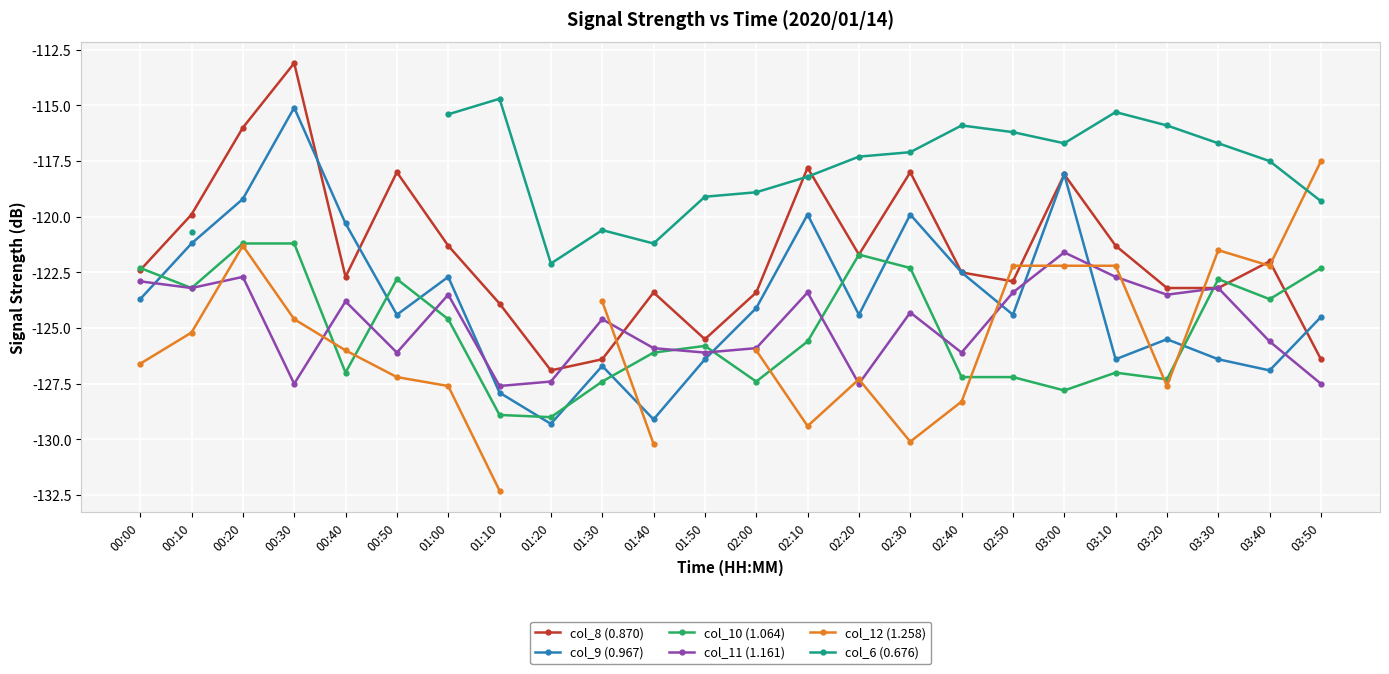

Which series has the largest total across all categories?

col_8 (0.870)